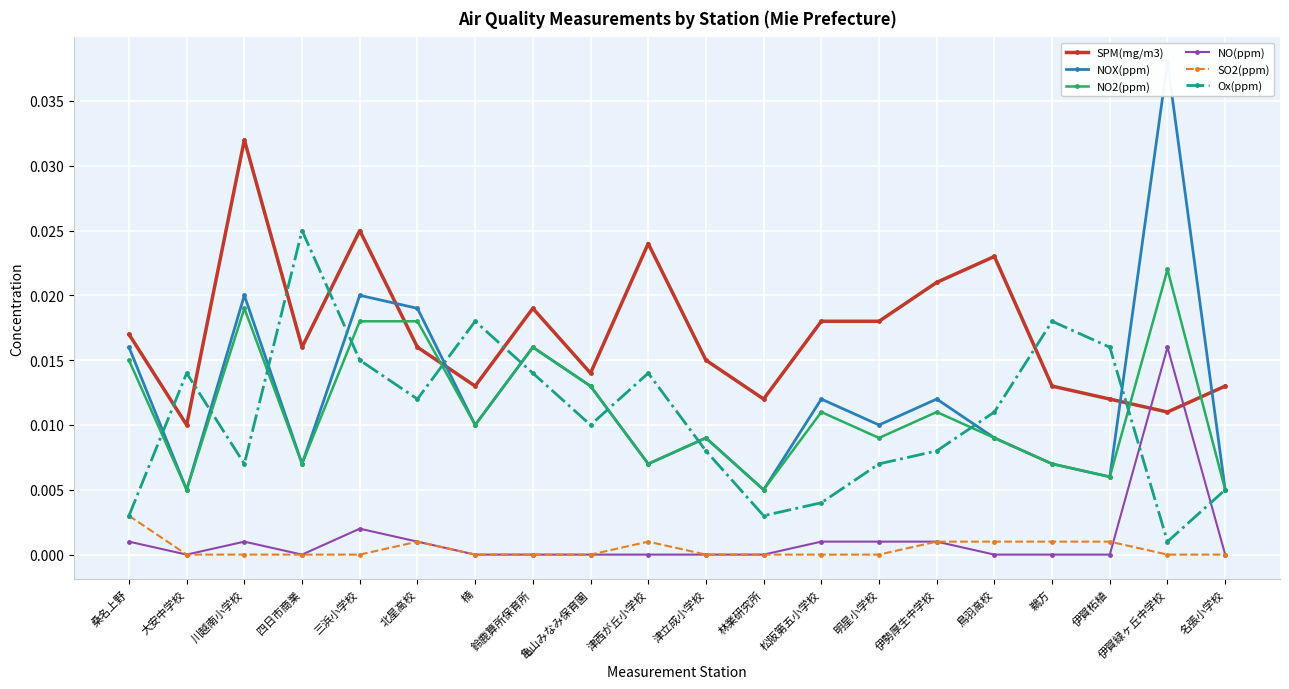

Is it true that SPM(mg/m3) equals 0.0 at 伊賀柘植?

False